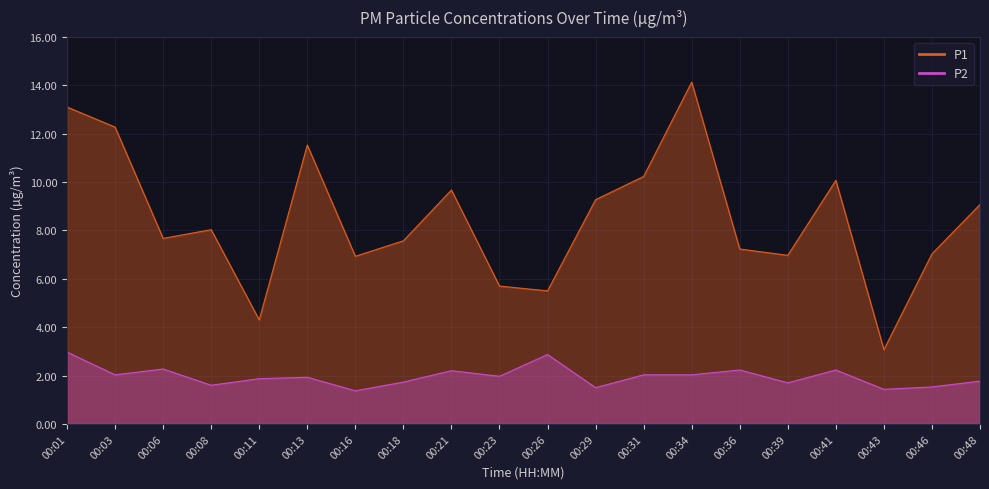

Which series has the largest total across all categories?

P1